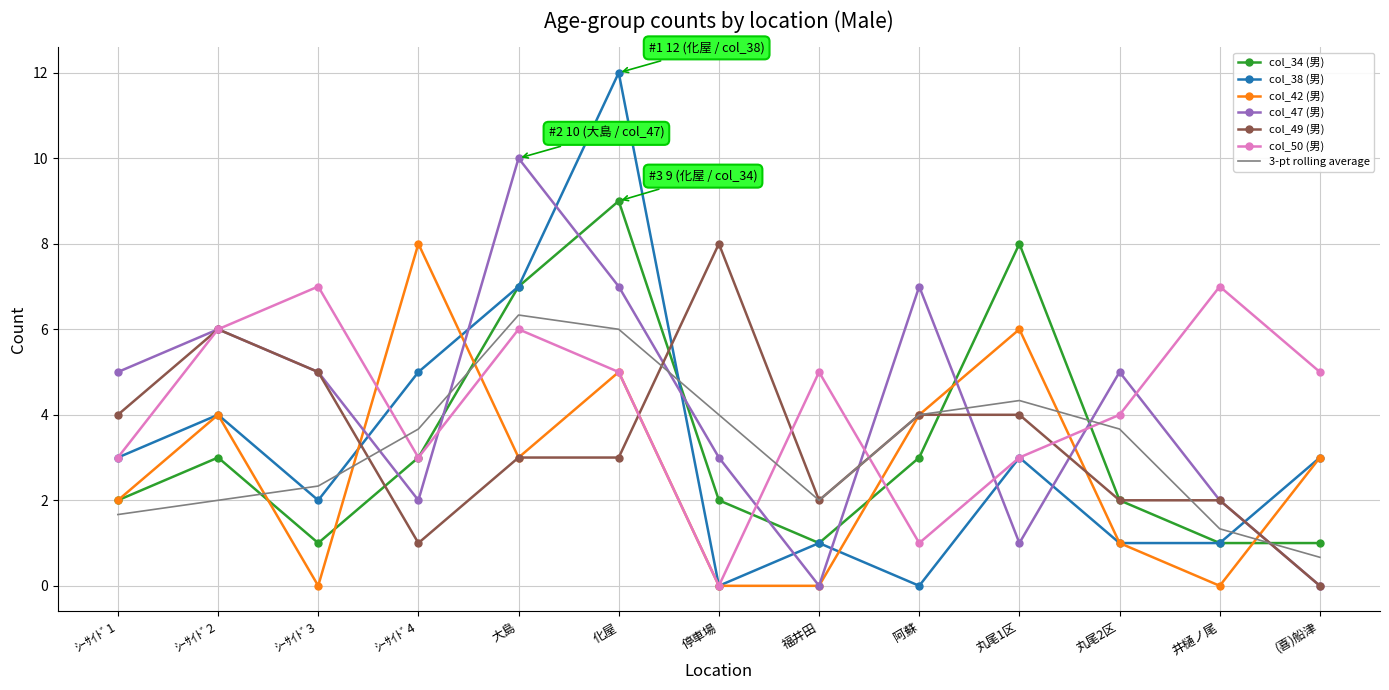

What is the average value of the col_49 (男) series?

3.4